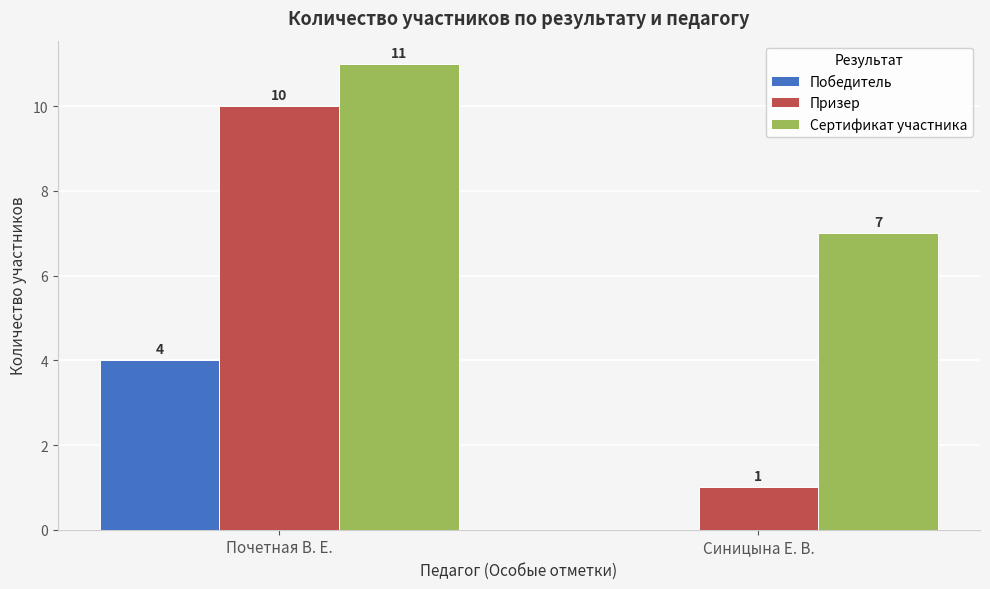

What is the sum of the Призер values at Почетная В. Е. and Синицына Е. В.?

11